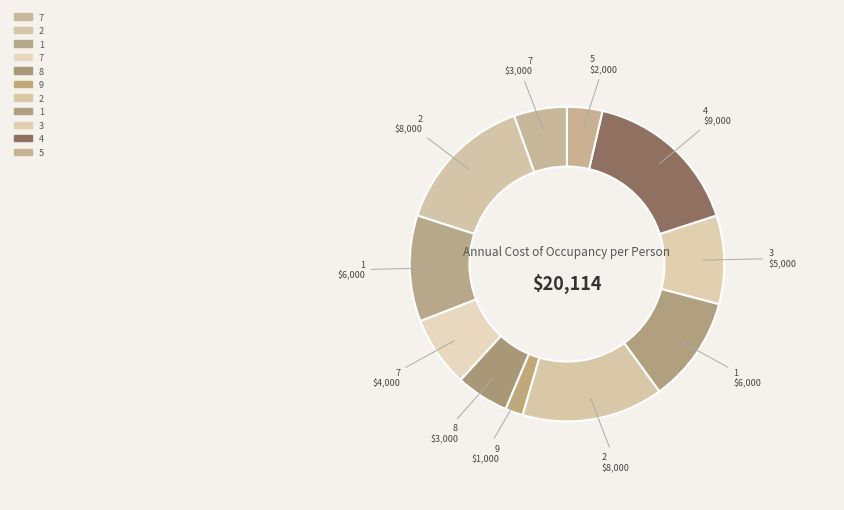

How many slices are in this pie chart?

11